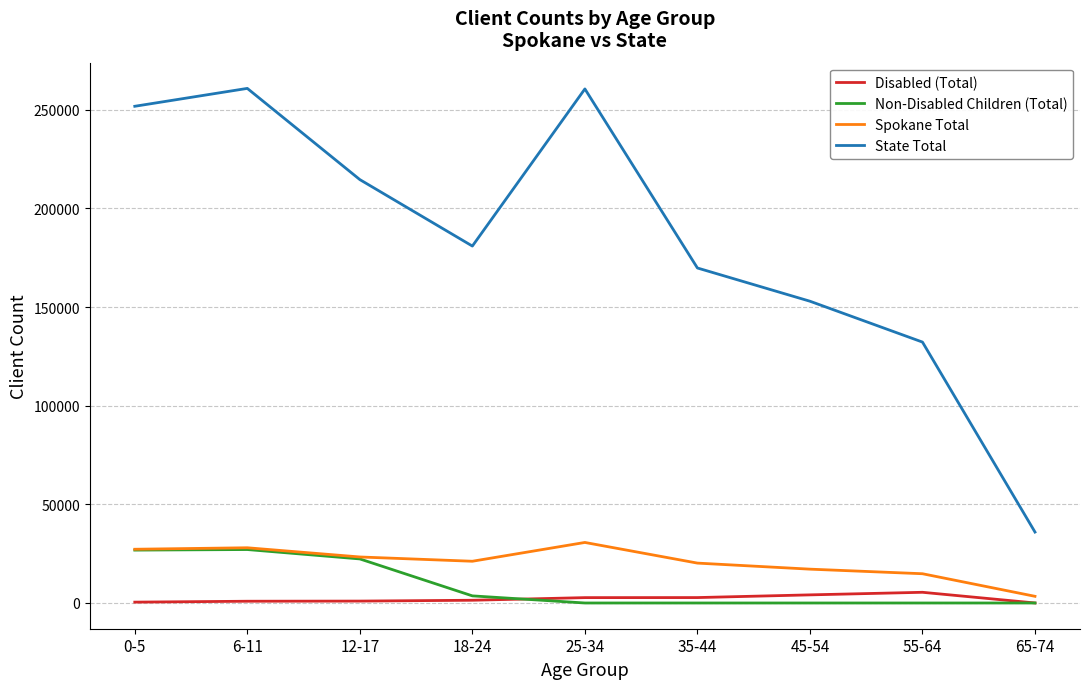

True or false: Spokane Total and State Total intersect in this chart.

False